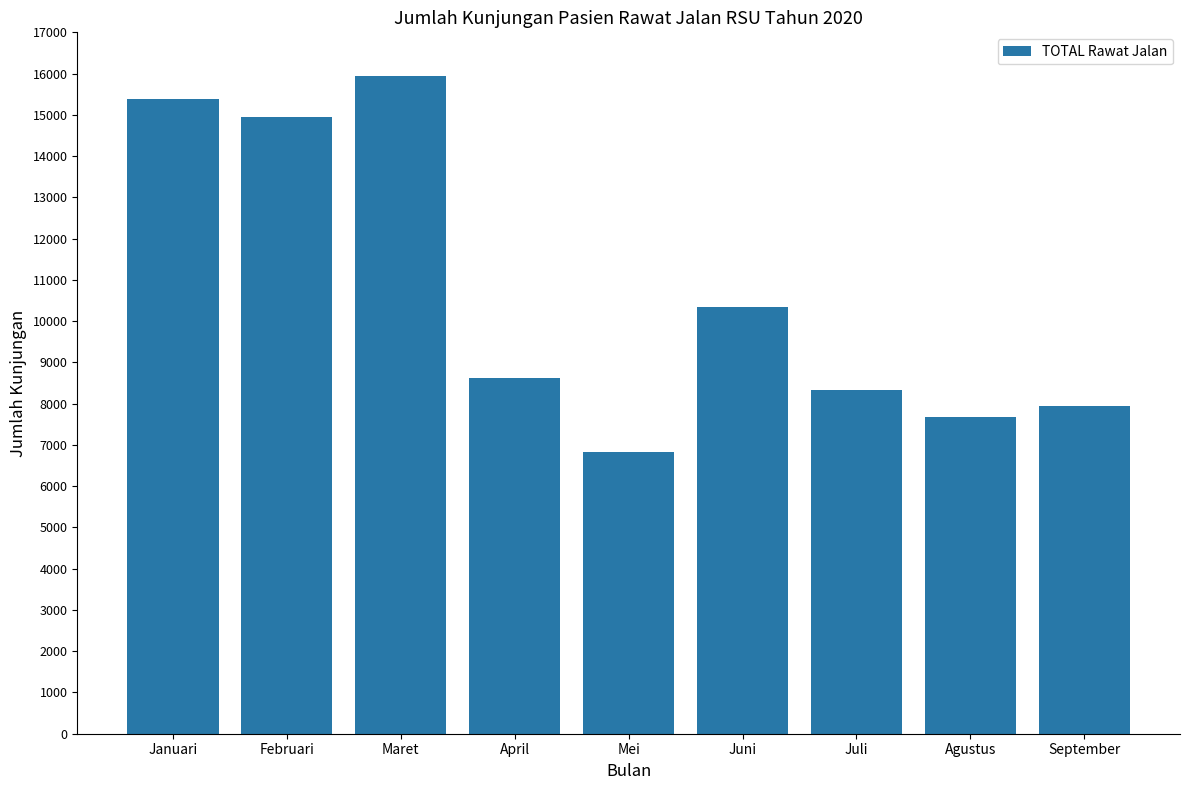

What is the change in value from Januari to Maret?

+549